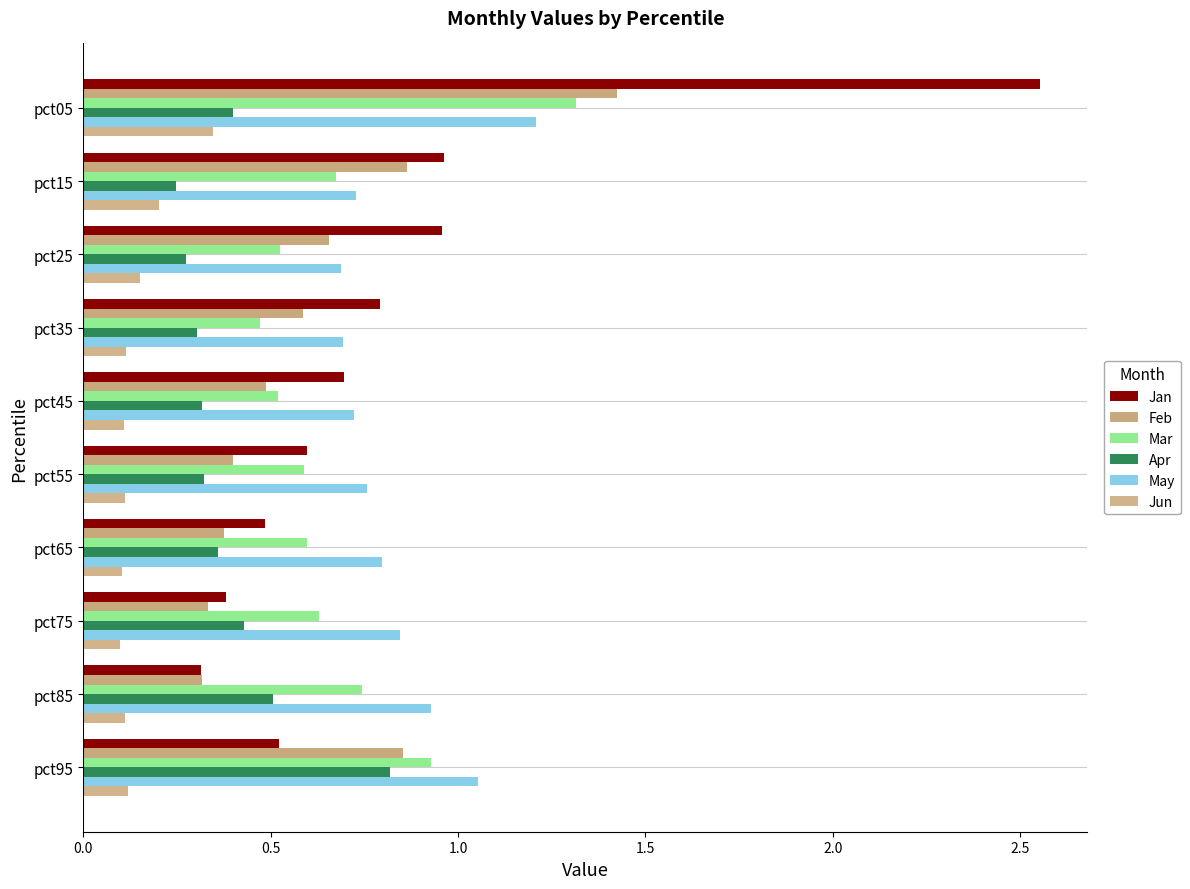

Where is Apr nearest to the value 0?

pct15